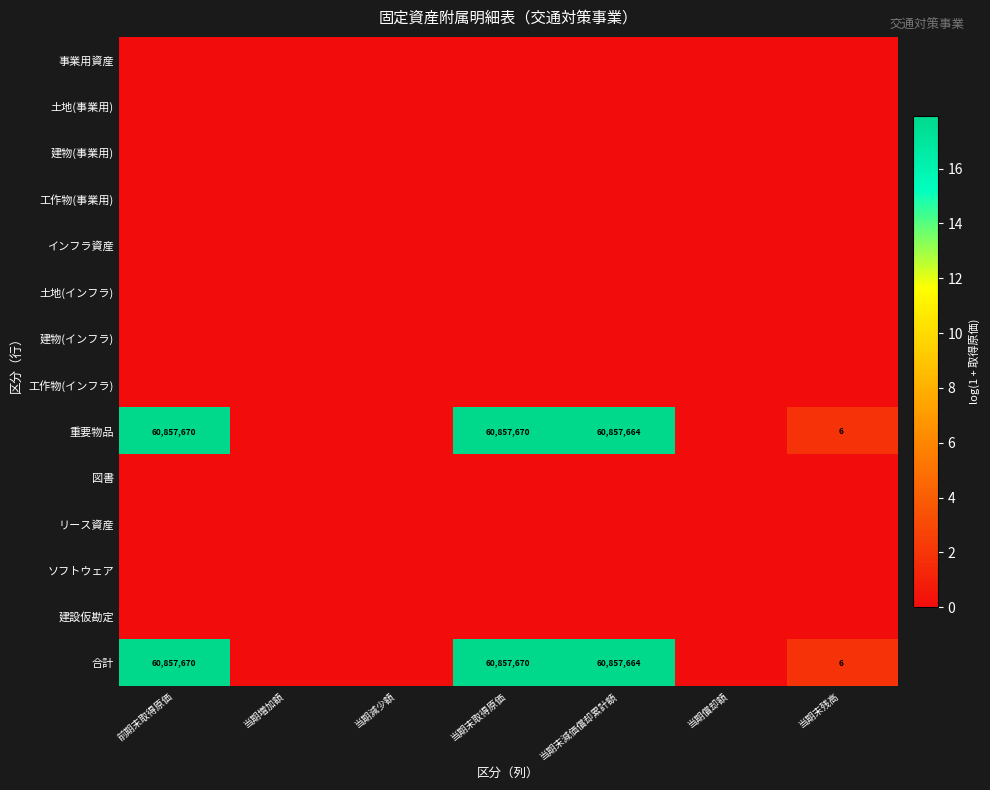

True or false: 合計 has a value of 6 at 当期末残高.

True